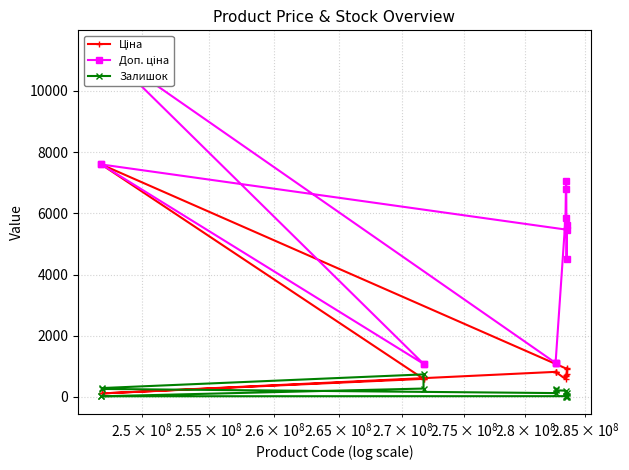

Rank the series by their maximum value, from highest to lowest.

Доп. ціна, Ціна, Залишок